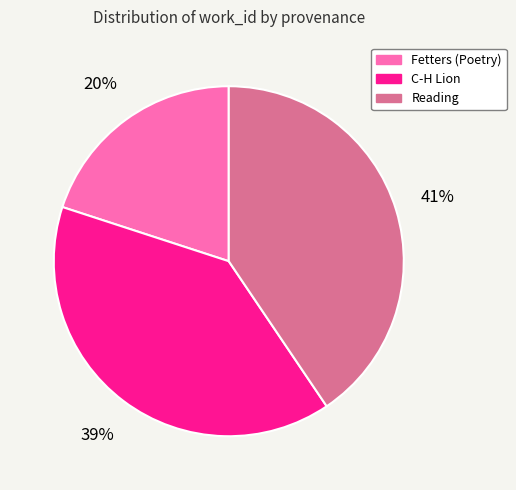

Is there any slice that represents more than half of the pie?

No